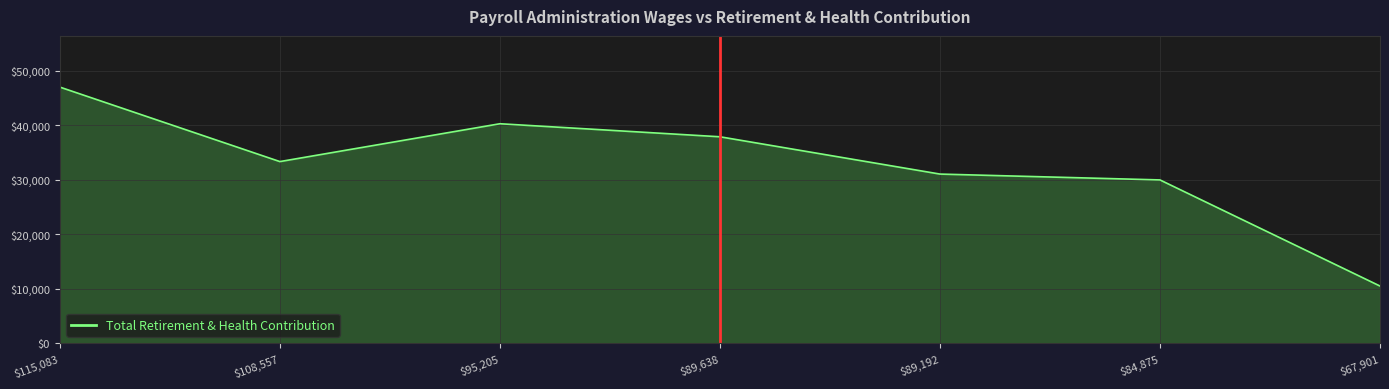

Rank the categories by value from lowest to highest.

$67,901, $84,875, $89,192, $108,557, $89,638, $95,205, $115,083